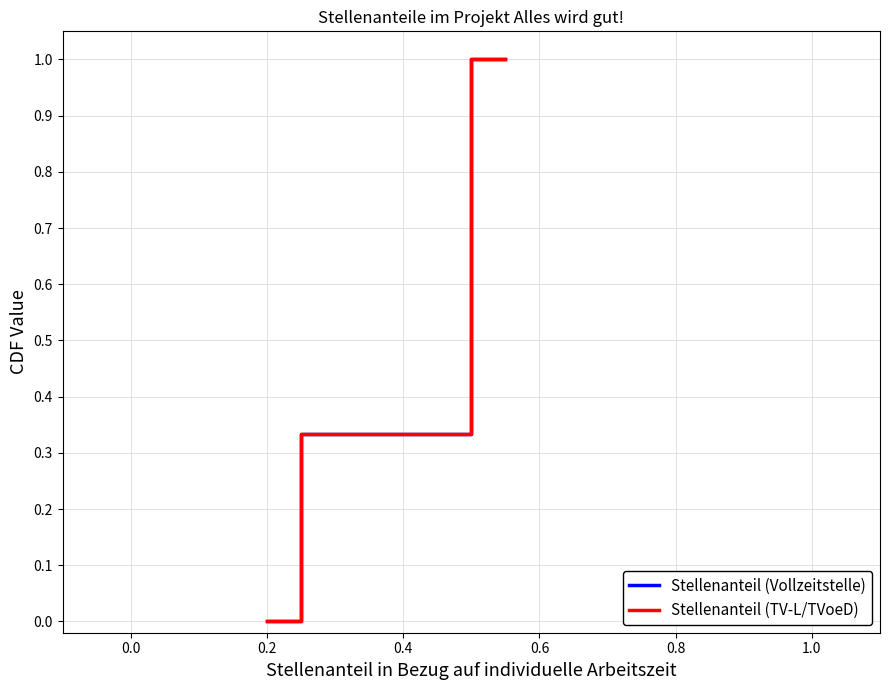

Is the value of Stellenanteil (Vollzeitstelle) at 0.8 greater than the value of Stellenanteil (TV-L/TVoeD) at 0.8?

No